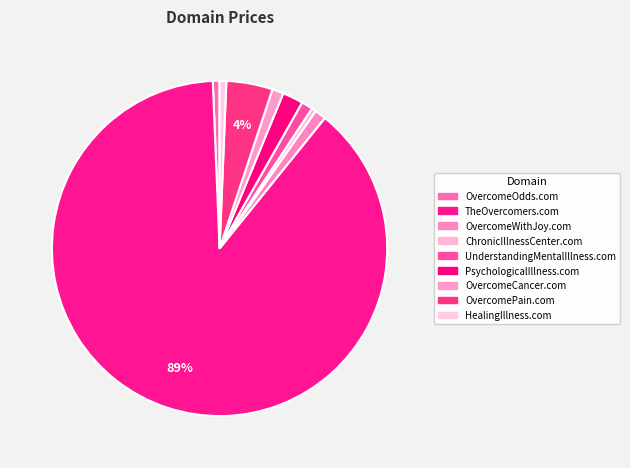

To the nearest percent, what is the combined percentage of TheOvercomers.com and UnderstandingMentalIllness.com?

90%